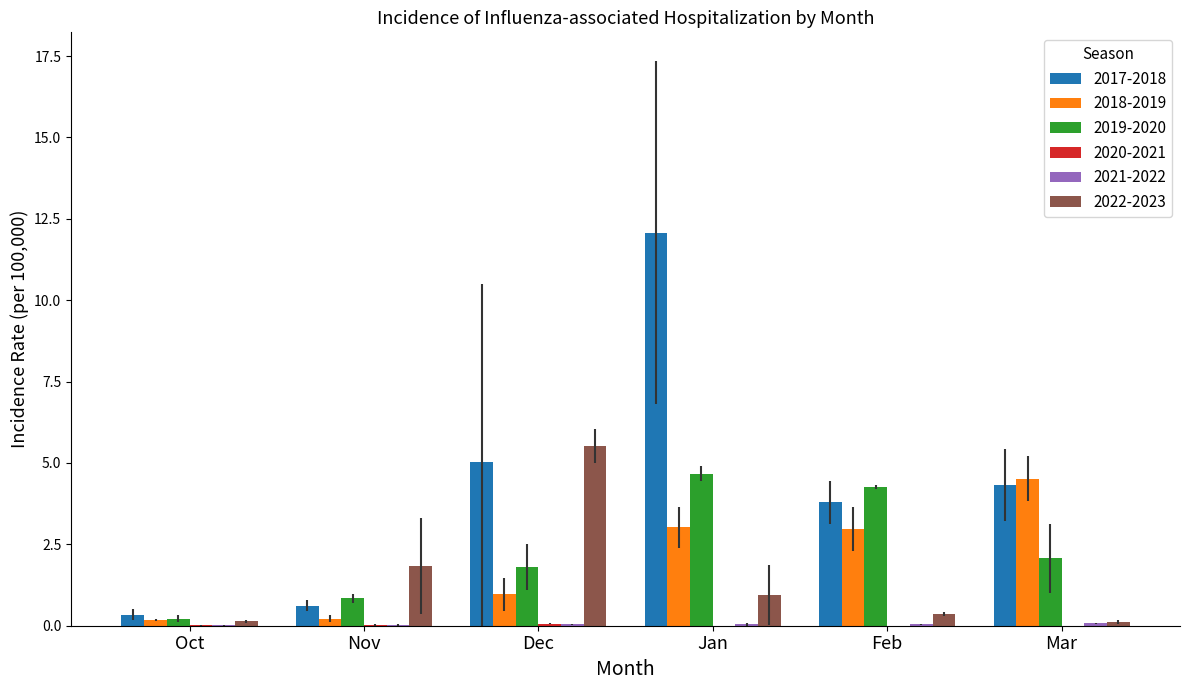

At which category is the sum across all series the highest?

Jan